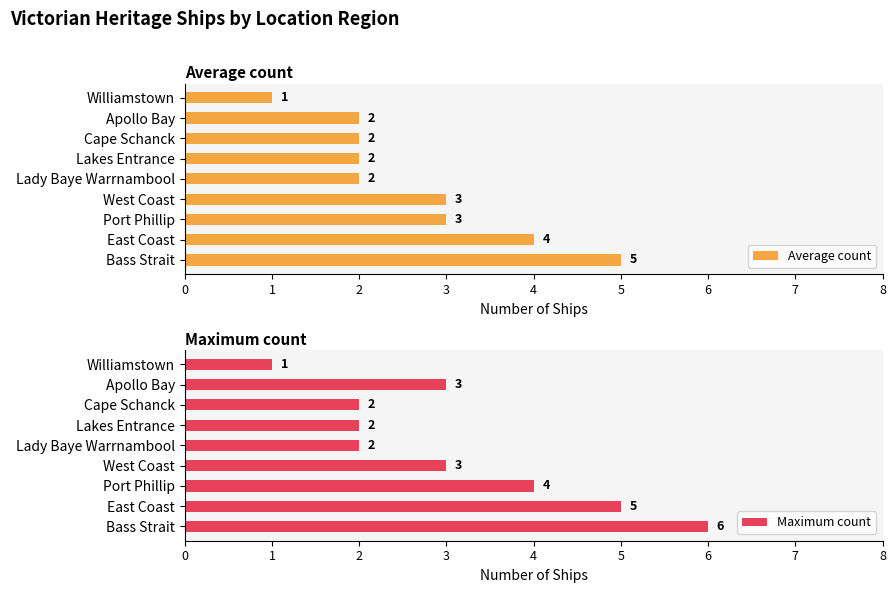

Reading right to left, extract all data points from this chart.

Average count: 8=1	7=2	6=2	5=2	4=2	3=3	2=3	1=4	0=5
Maximum count: 8=1	7=3	6=2	5=2	4=2	3=3	2=4	1=5	0=6